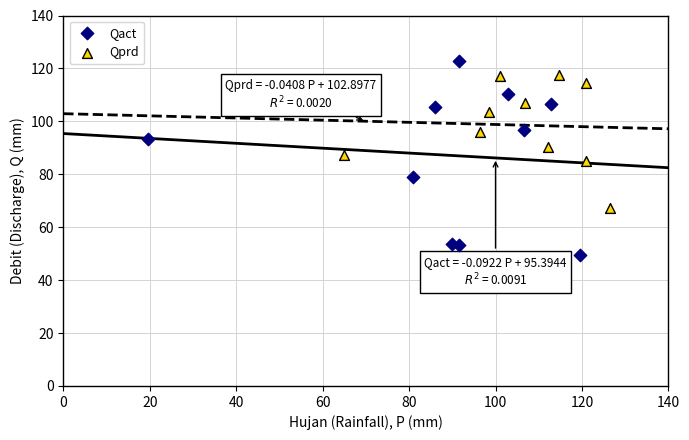

Which series reaches the minimum Y coordinate?

Qact